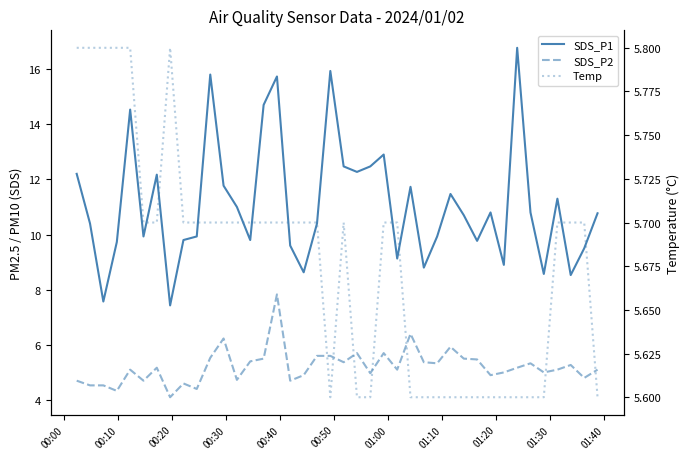

Which series ends up on top after the final intersection of SDS_P2 and Temp?

Temp